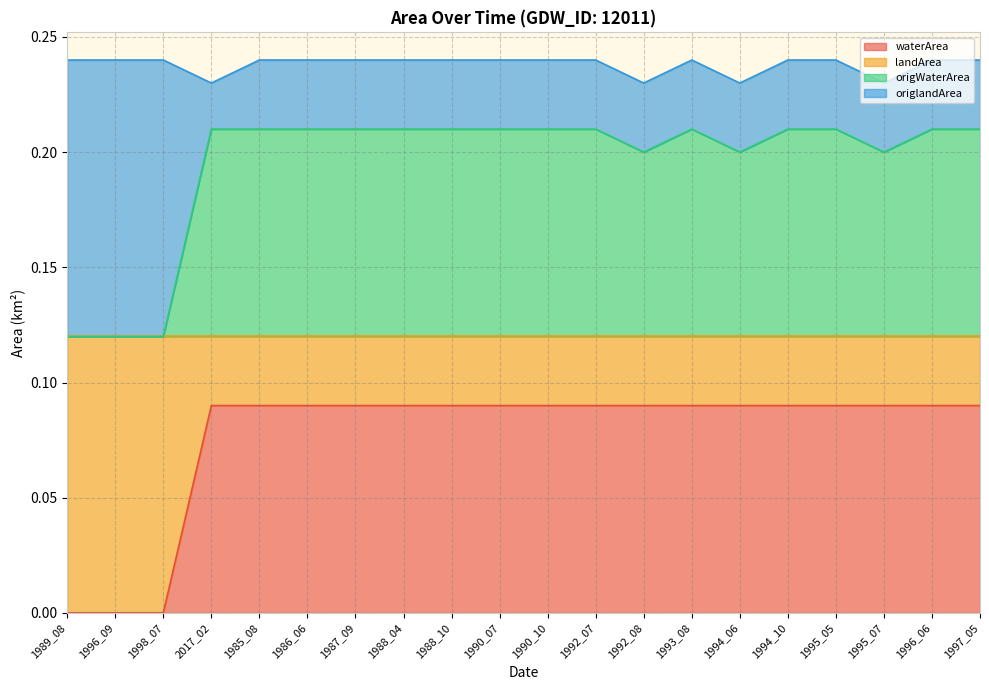

True or false: waterArea has a value of 0.0 at 1992_08.

False